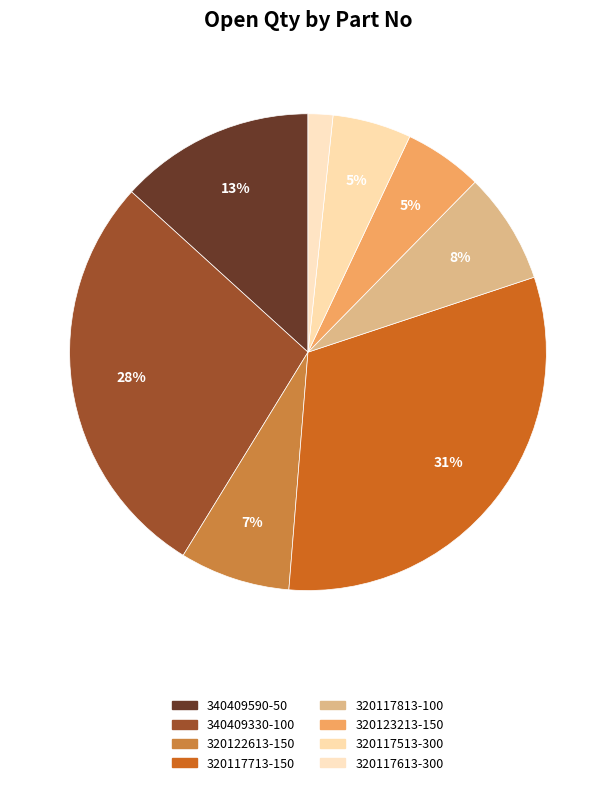

Does 320117513-300 account for over 50% of the chart?

No